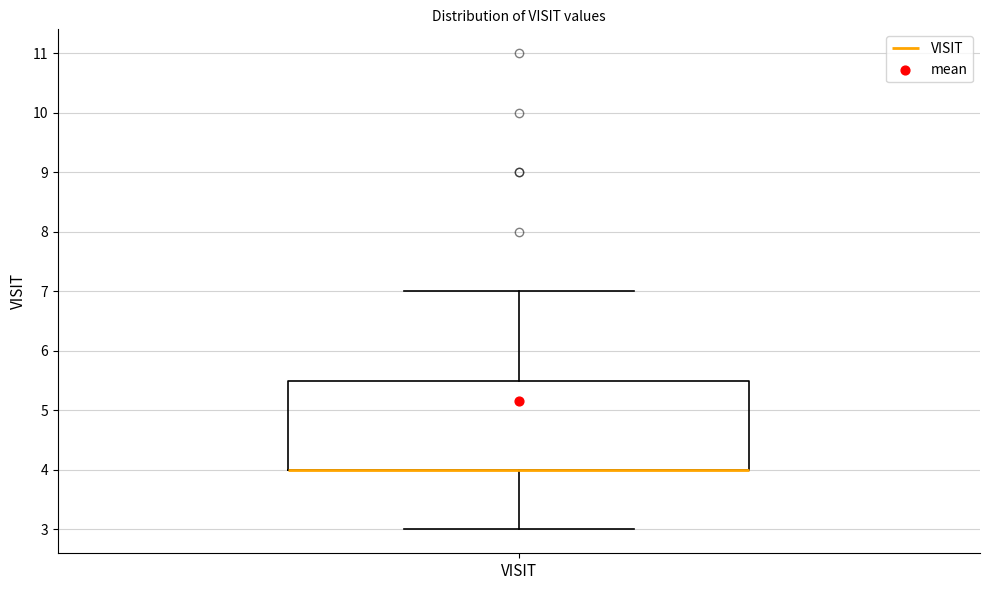

Transcribe this box plot: give where the median line is, the range the box spans, and where the two whiskers end, as read against the y-axis. The values are not printed on the chart, so give them approximately, as read against the axis.

median 4.0 (drawn on the box's lower edge), box 4.0 to 5.5, whiskers 3.0 to 7.0